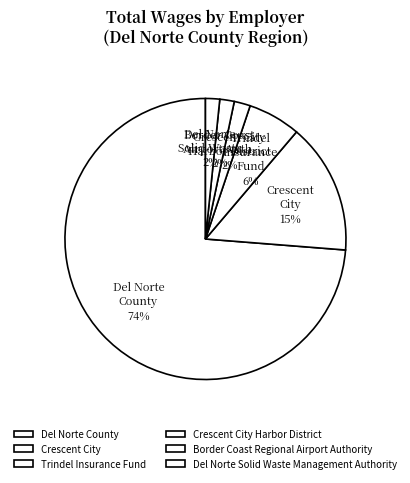

How many segments does this pie chart have?

6